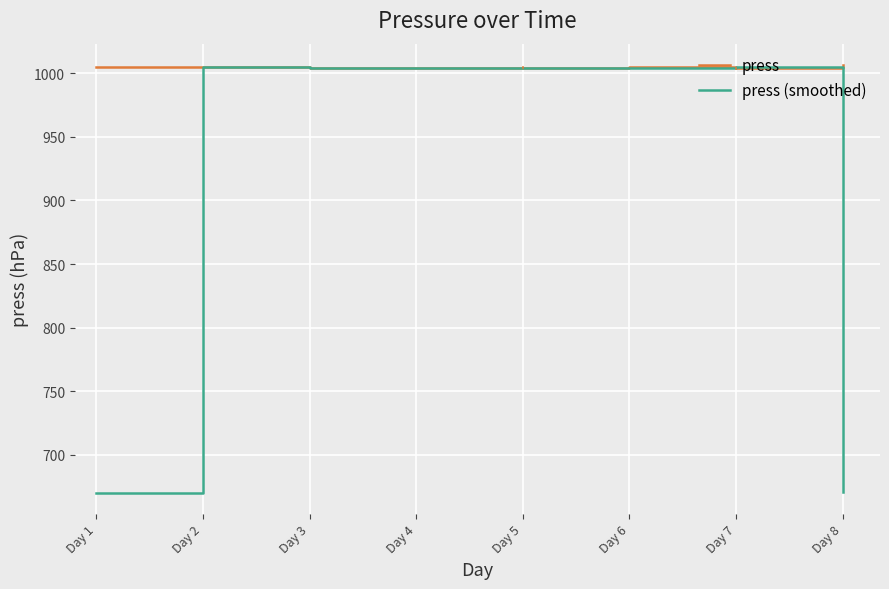

What is the difference between the highest and lowest values at Day 8?

336.4